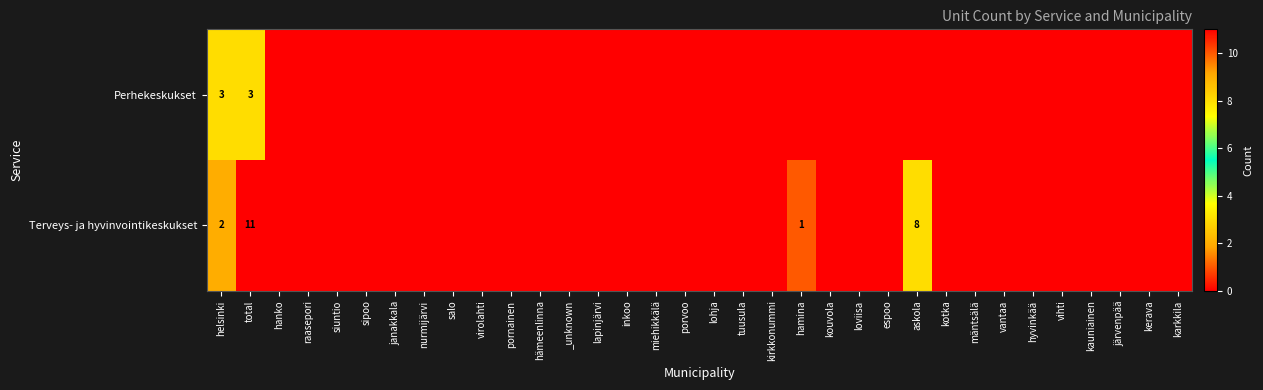

List the series in order of their peak value, lowest first.

Perhekeskukset, Terveys- ja hyvinvointikeskukset